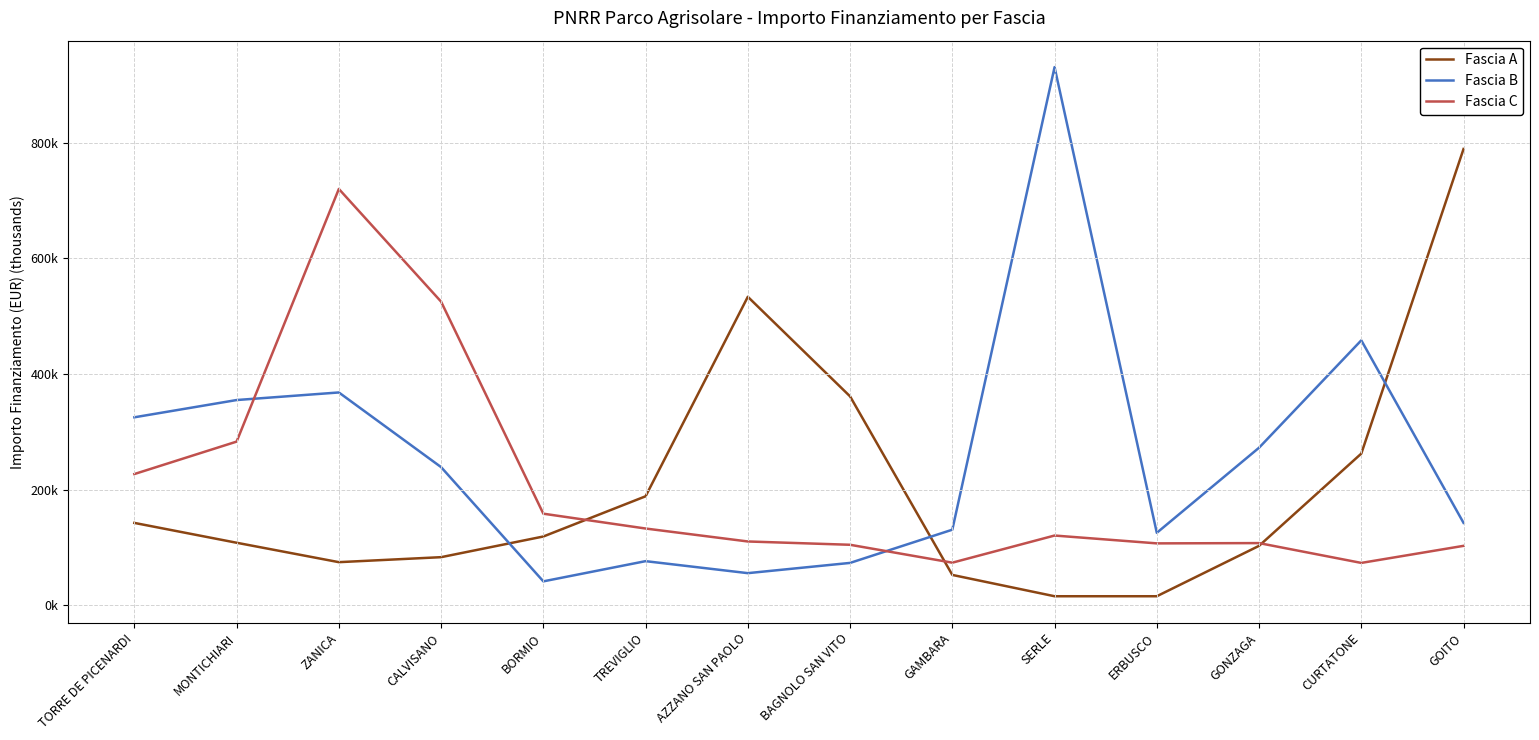

What are all the series names shown in the legend?

Fascia A, Fascia B, Fascia C